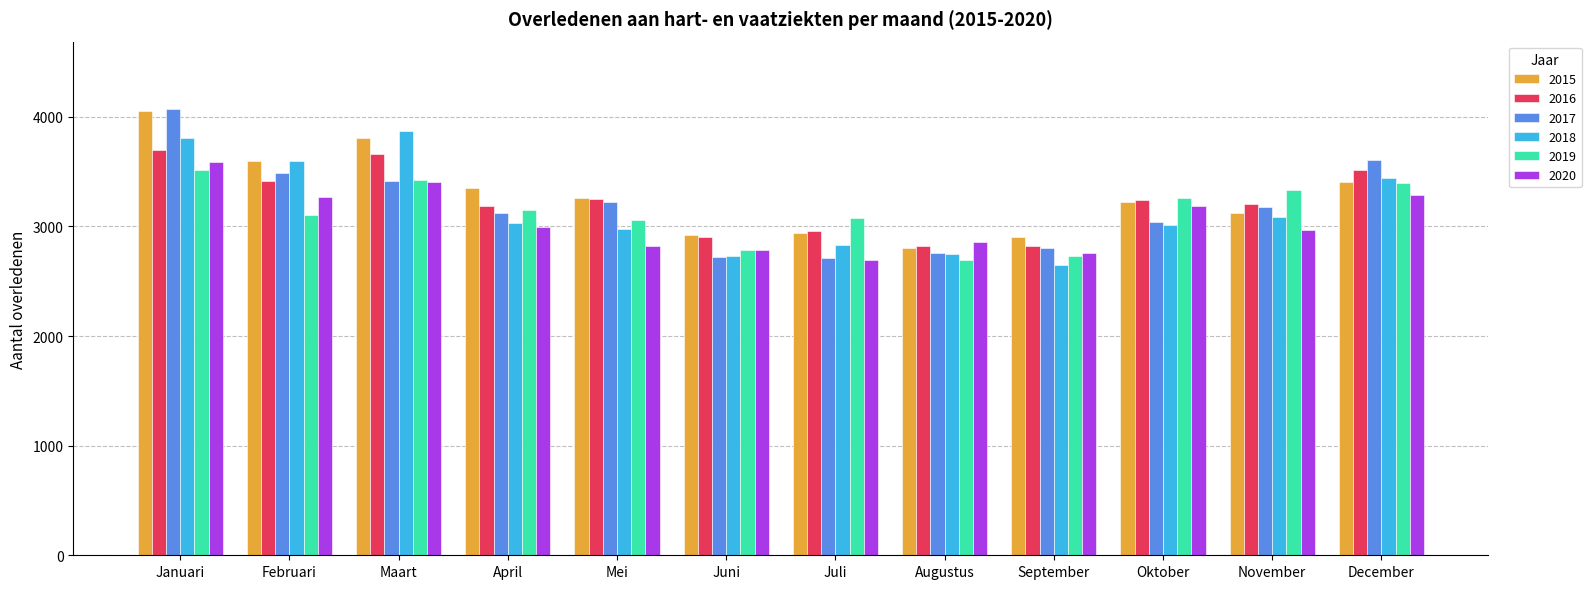

At which label does 2020 first exceed 2994?

Januari